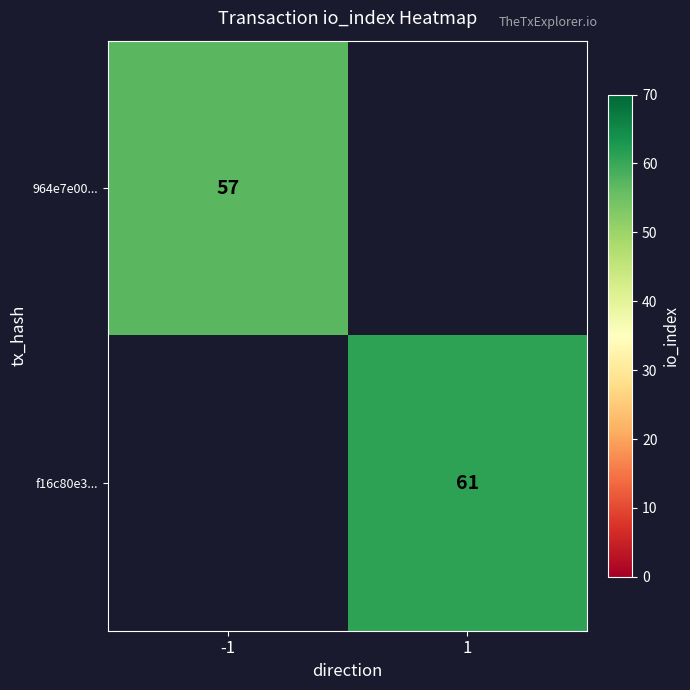

The value of f16c80e3... at 1 is 61. True or false?

True